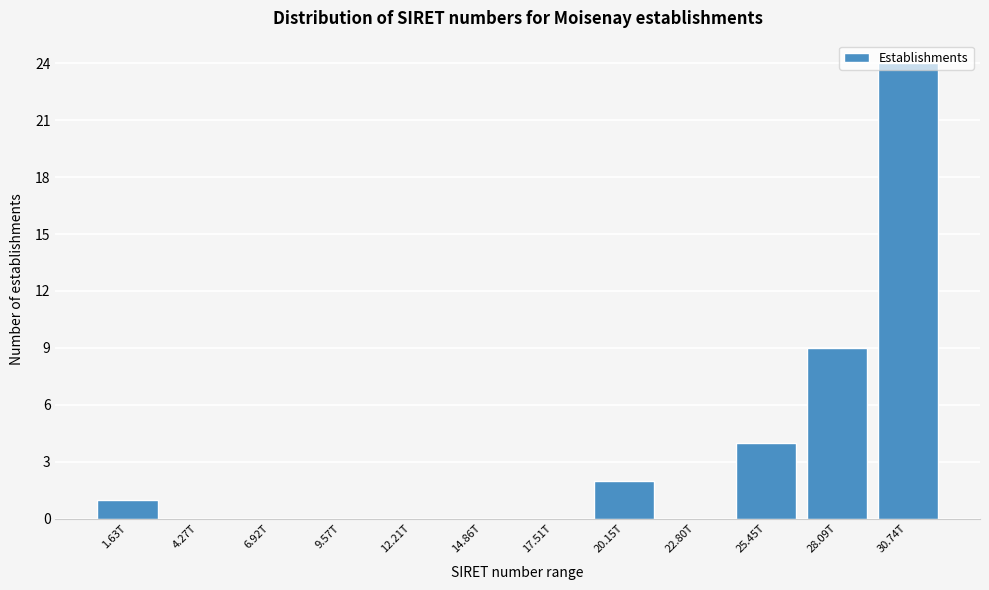

Which has a higher value, 14.86T or 20.15T?

20.15T